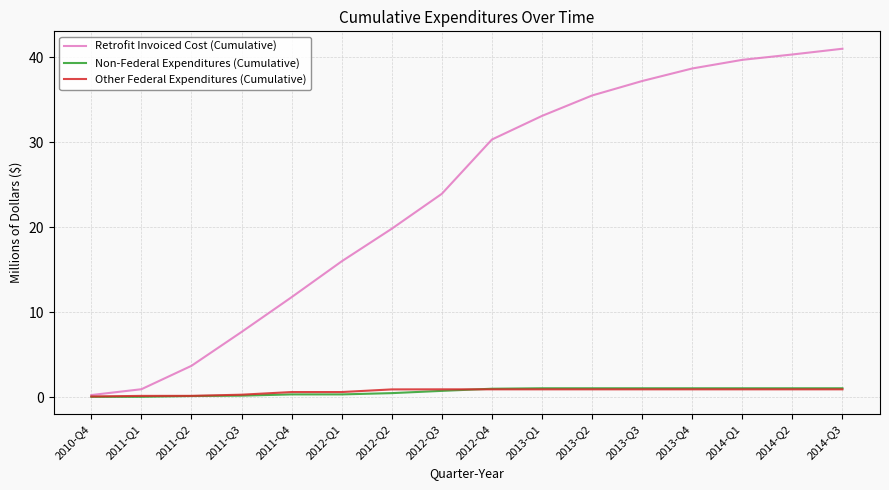

What is the spread (max minus min) of values at 2013-Q2?

34.6